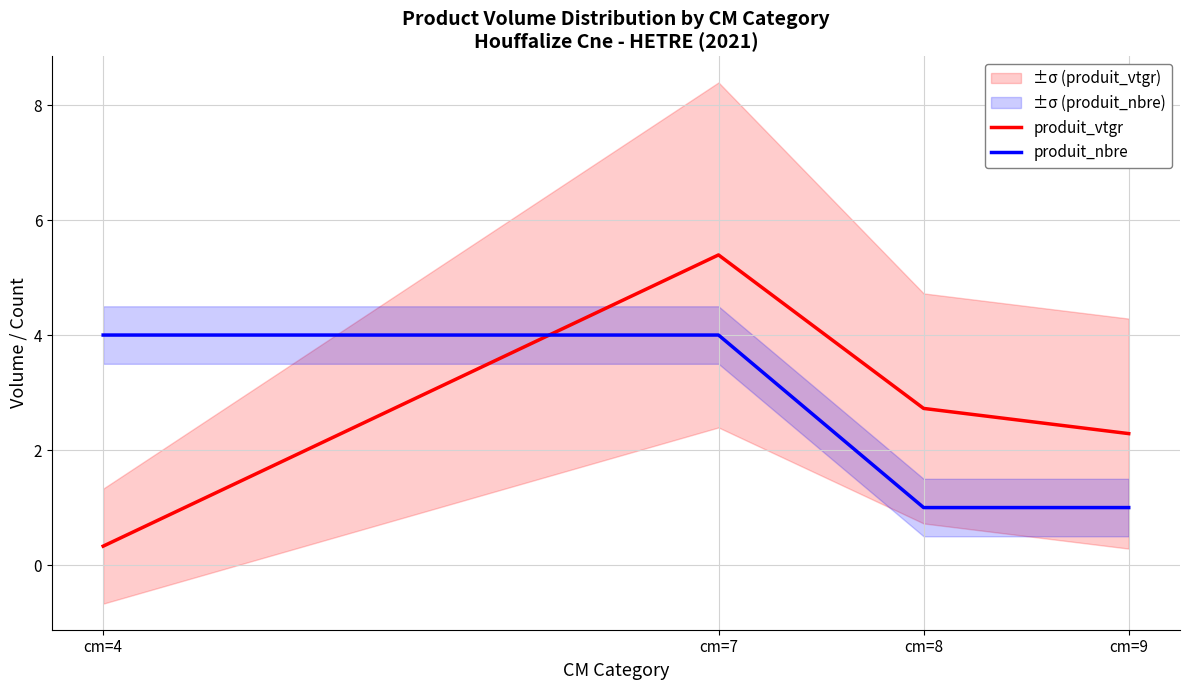

Which series changed the most between cm=4 and cm=7?

produit_vtgr